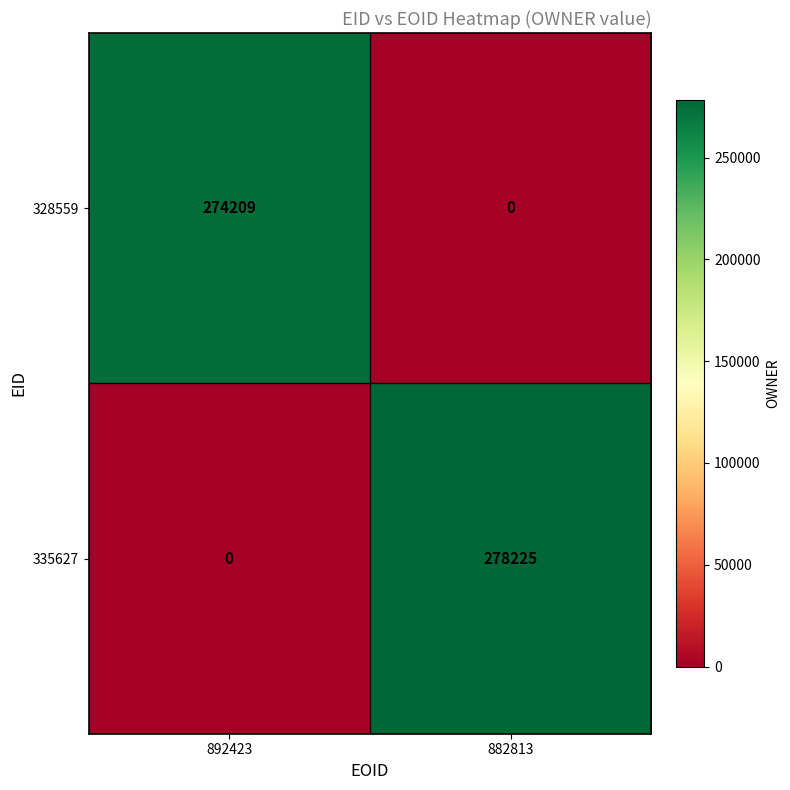

What is the total value across all series at 882813?

278225